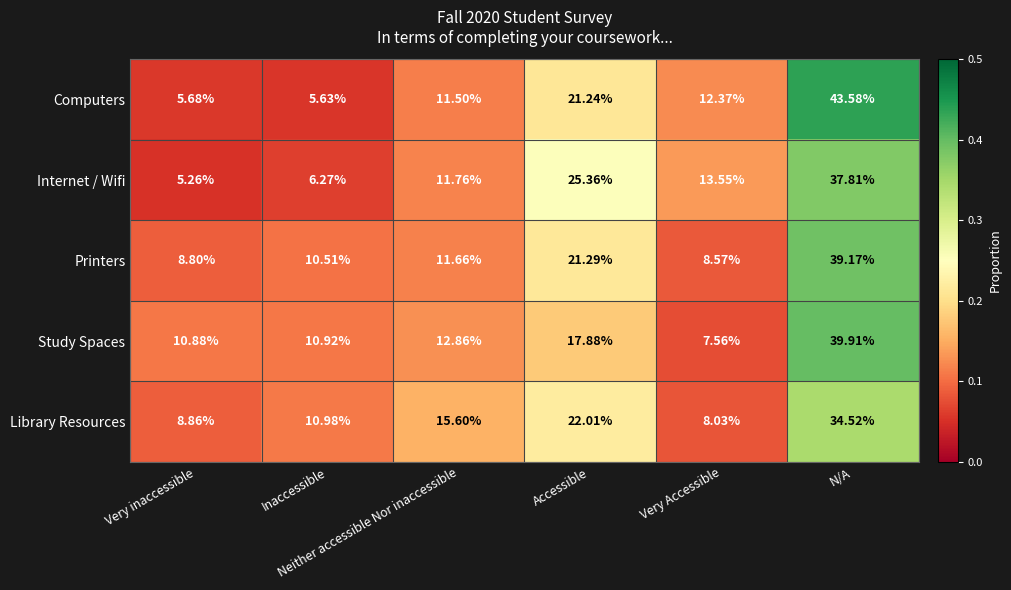

Rank the series by their maximum value, from lowest to highest.

Library Resources, Internet / Wifi, Printers, Study Spaces, Computers